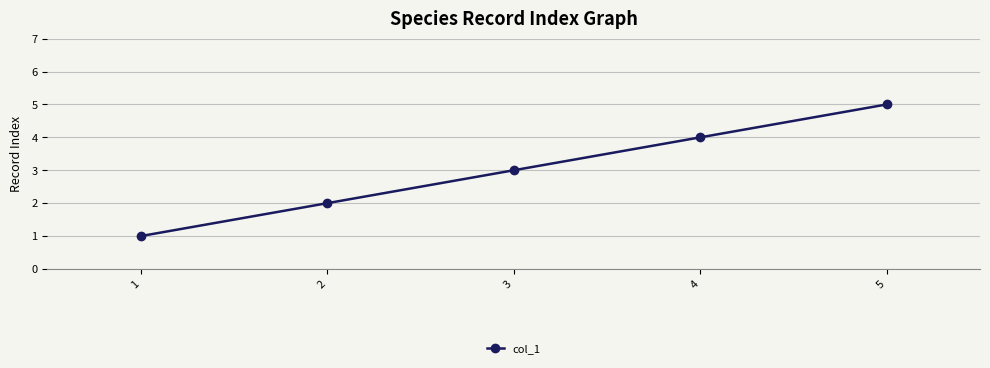

Which label corresponds to the largest value in the chart?

5